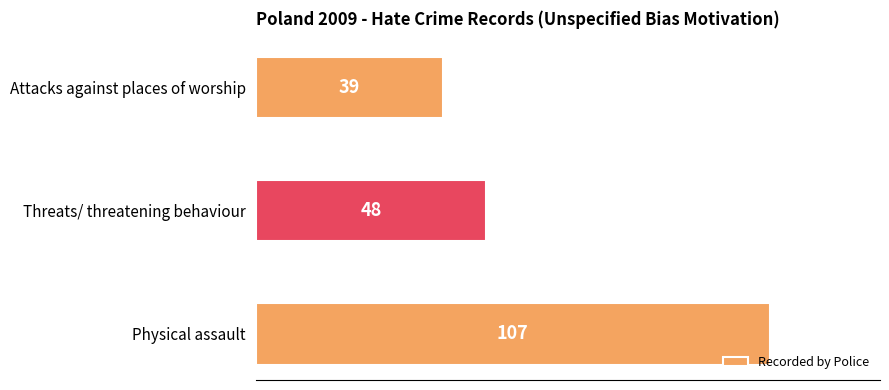

Which label corresponds to the smallest value in the chart?

Attacks against places of worship